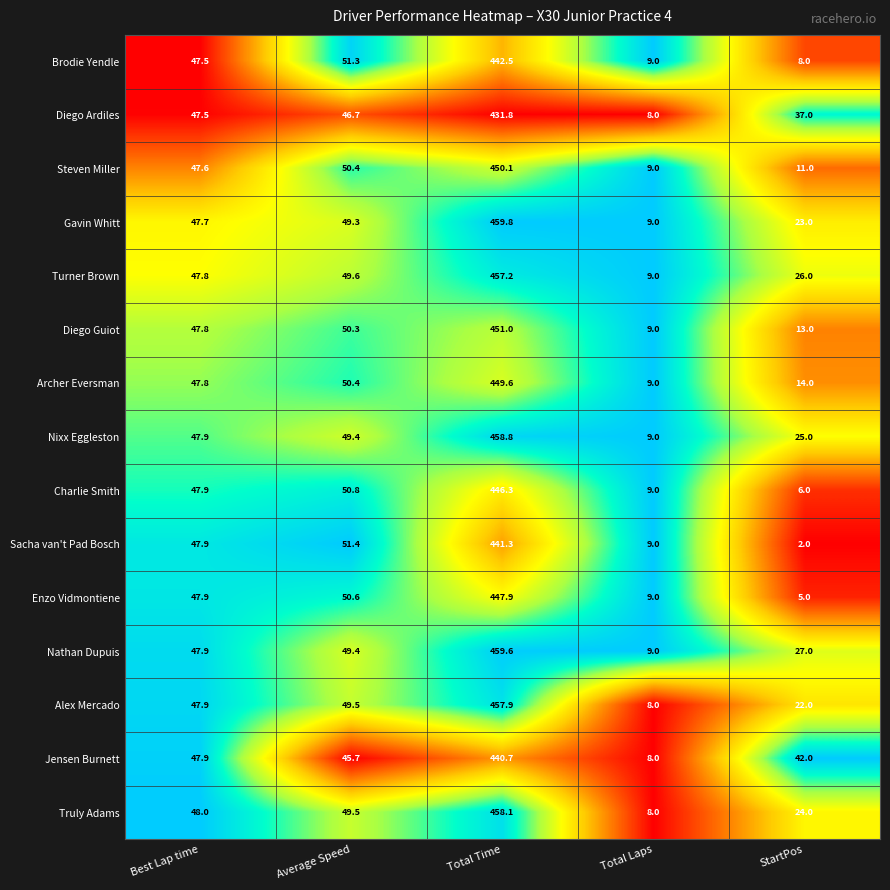

Which series has the widest spread of values?

Gavin Whitt